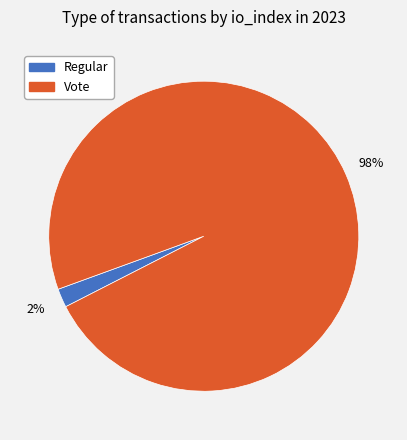

True or false: Regular accounts for 2% of the total.

True